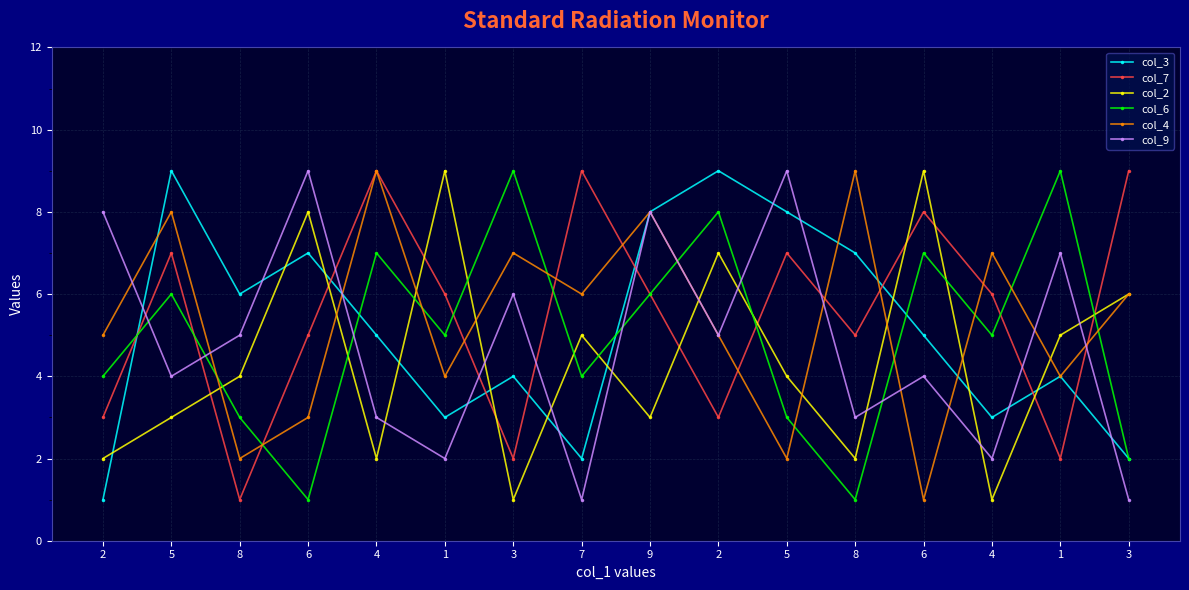

What are all the series names shown in the legend?

col_3, col_7, col_2, col_6, col_4, col_9